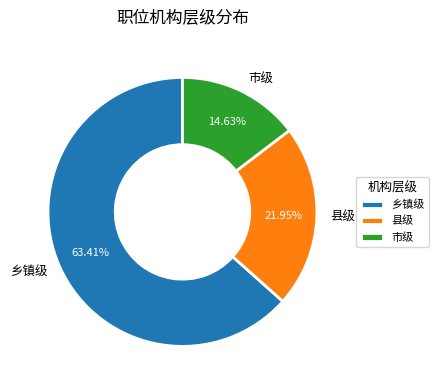

To the nearest percent, what percentage of the pie is 乡镇级?

63%